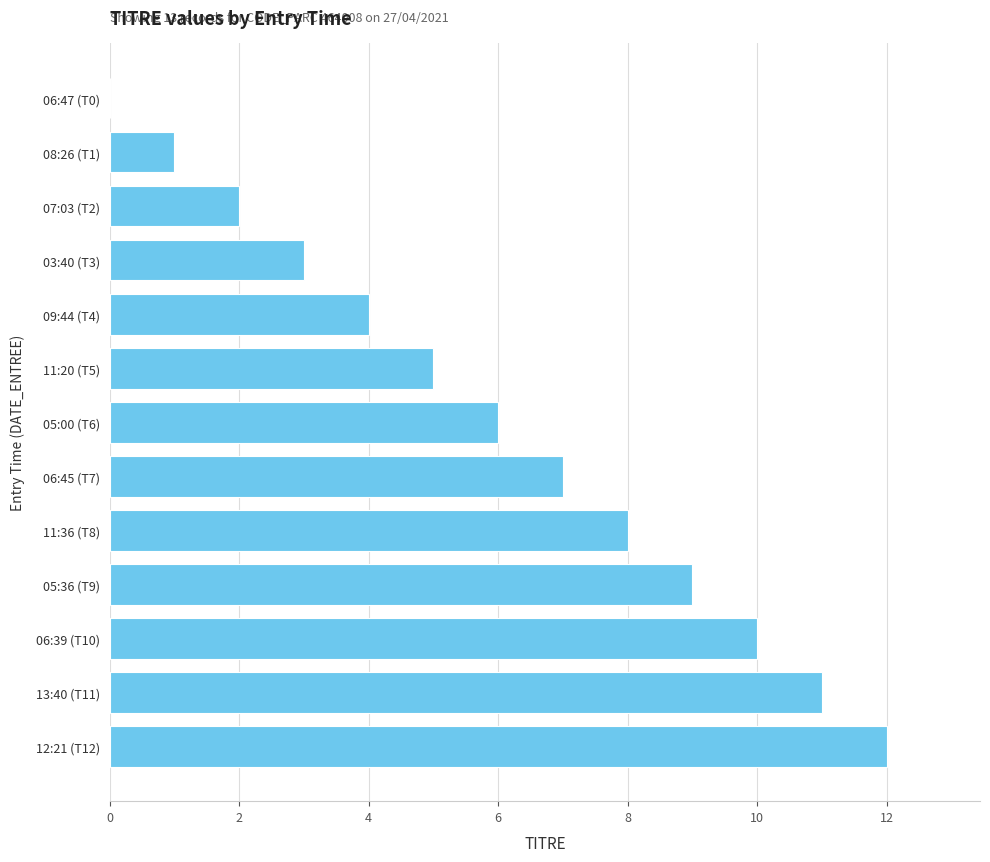

At which category does the chart reach its peak across all series?

12:21 (T12)